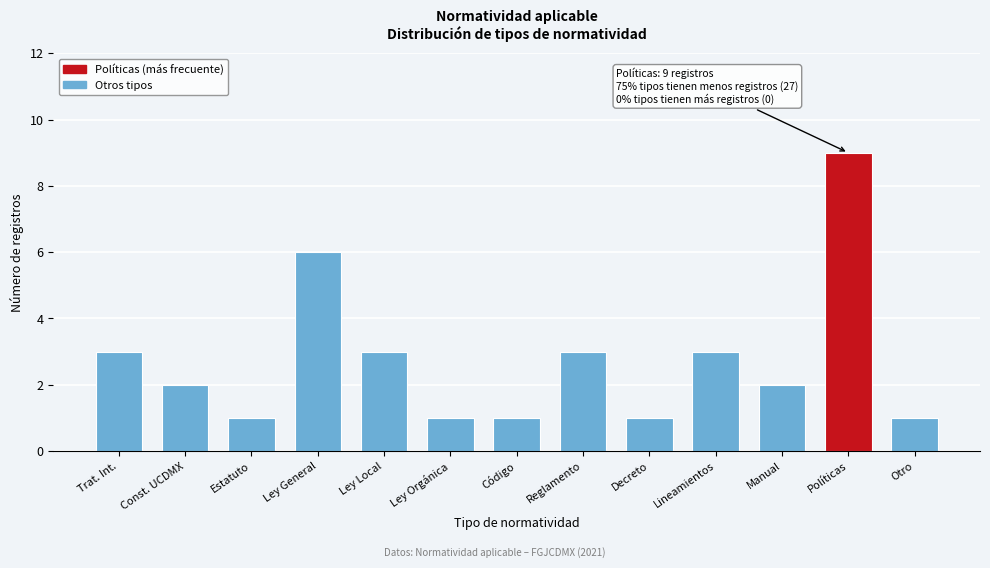

Reading right to left, extract all data points from this chart.

1	9	2	3	1	3	1	1	3	6	1	2	3